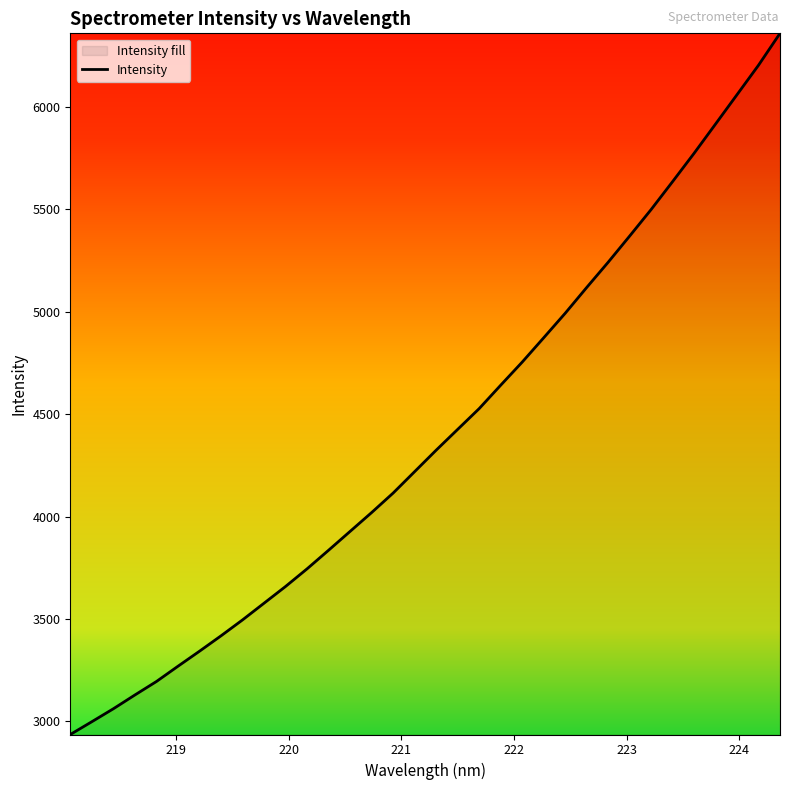

What is the smallest value displayed?

2935.0